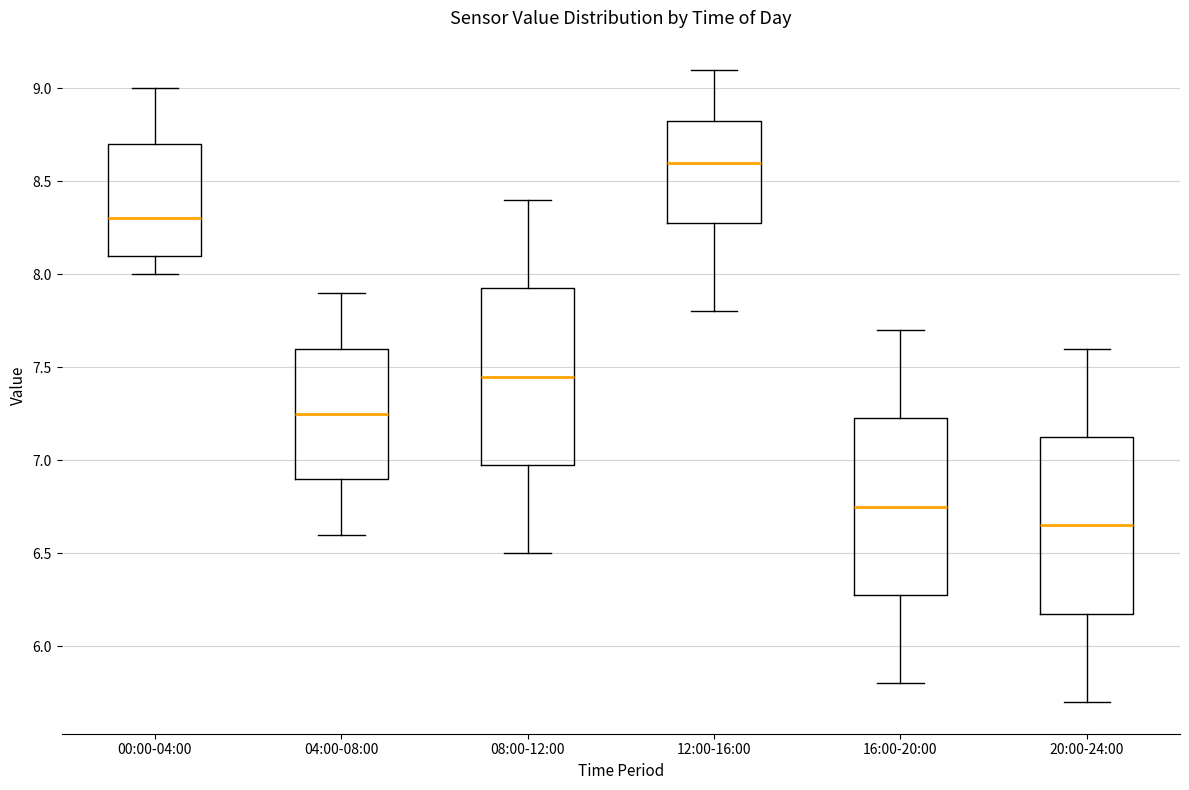

Reading left to right, read every box against the y-axis: the position of its median line, the range the box covers, and the ends of its whiskers. The values are not printed on the chart, so give them approximately, as read against the axis.

00:00-04:00: median 8.30, box 8.10 to 8.70, whiskers 8.00 to 9.00
04:00-08:00: median 7.25, box 6.90 to 7.60, whiskers 6.60 to 7.90
08:00-12:00: median 7.45, box 7.00 to 7.95, whiskers 6.50 to 8.40
12:00-16:00: median 8.60, box 8.30 to 8.85, whiskers 7.80 to 9.10
16:00-20:00: median 6.75, box 6.30 to 7.25, whiskers 5.80 to 7.70
20:00-24:00: median 6.65, box 6.20 to 7.15, whiskers 5.70 to 7.60